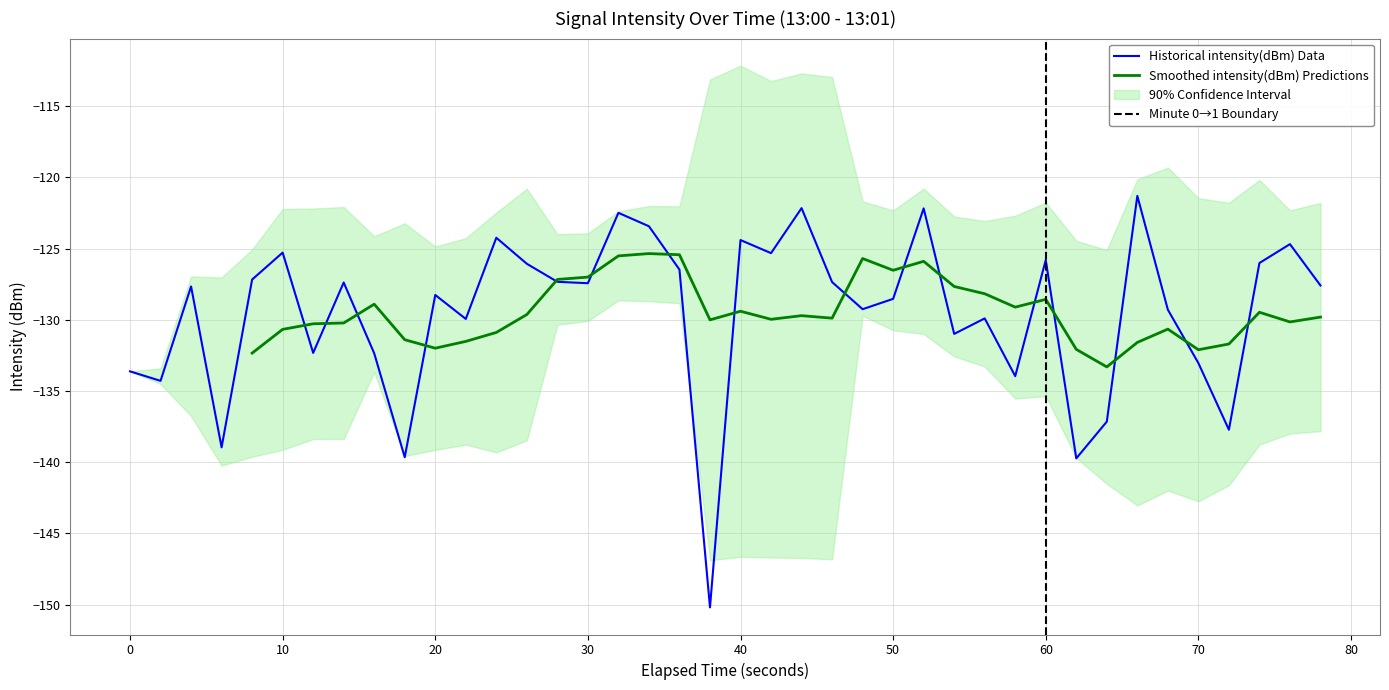

What is the greatest value displayed?

-121.3